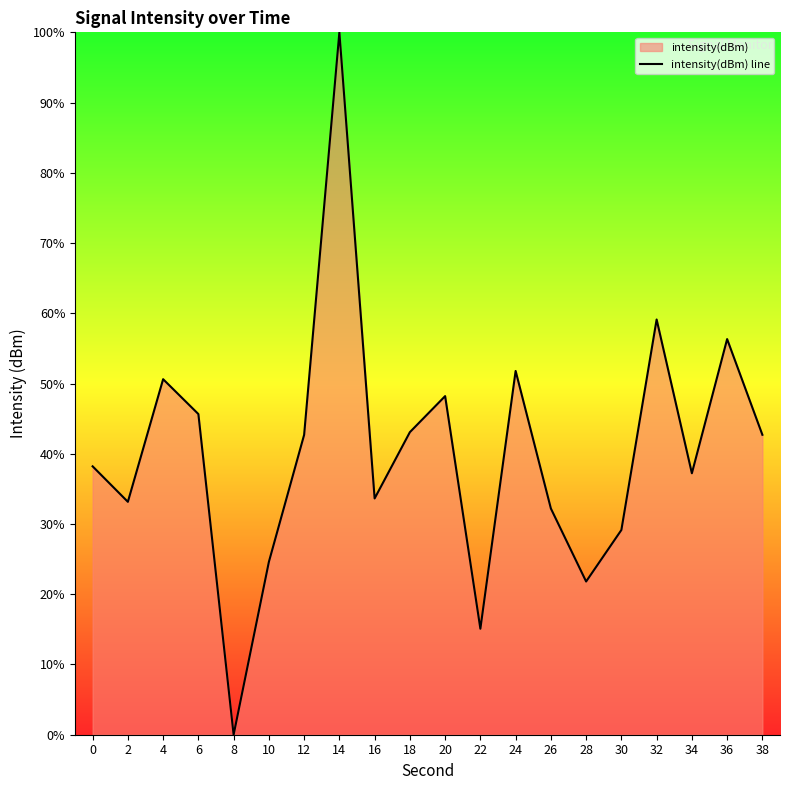

How many positive values are there?

19